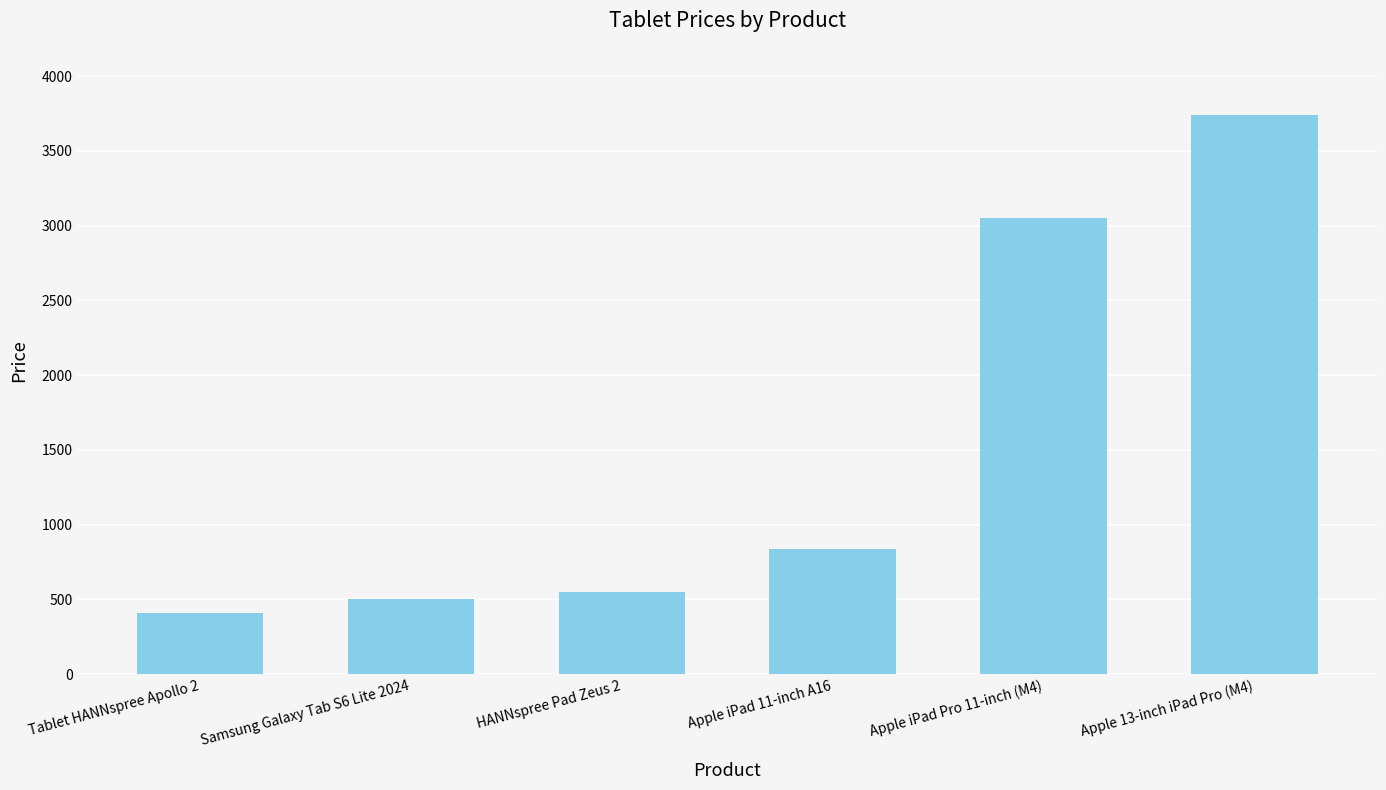

What is the label of the 4th bar from the left?

Apple iPad 11-inch A16